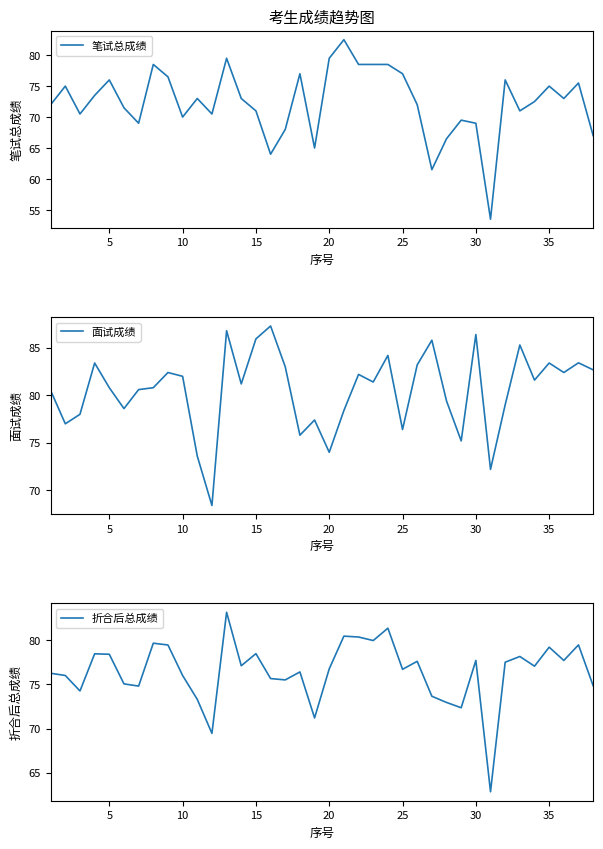

The value of 笔试总成绩 at 5 is 76.0. True or false?

True